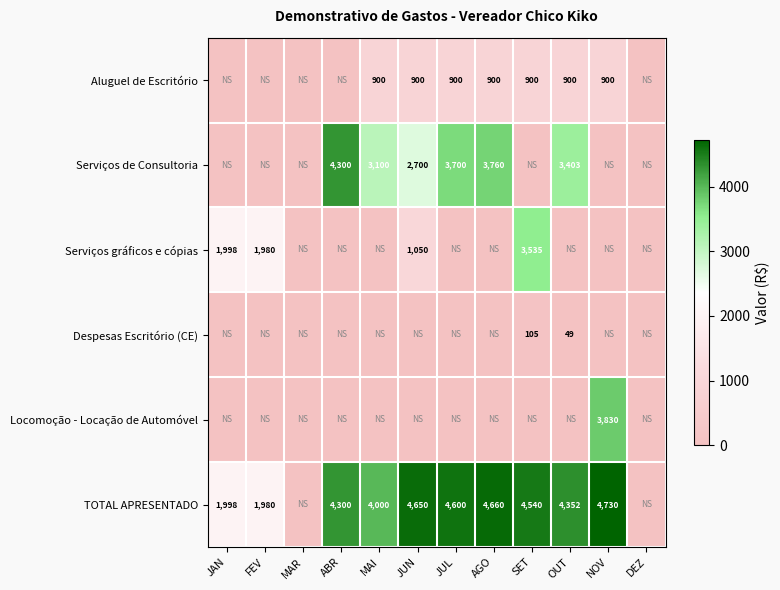

Is it true that TOTAL APRESENTADO equals 6563 at JUL?

False